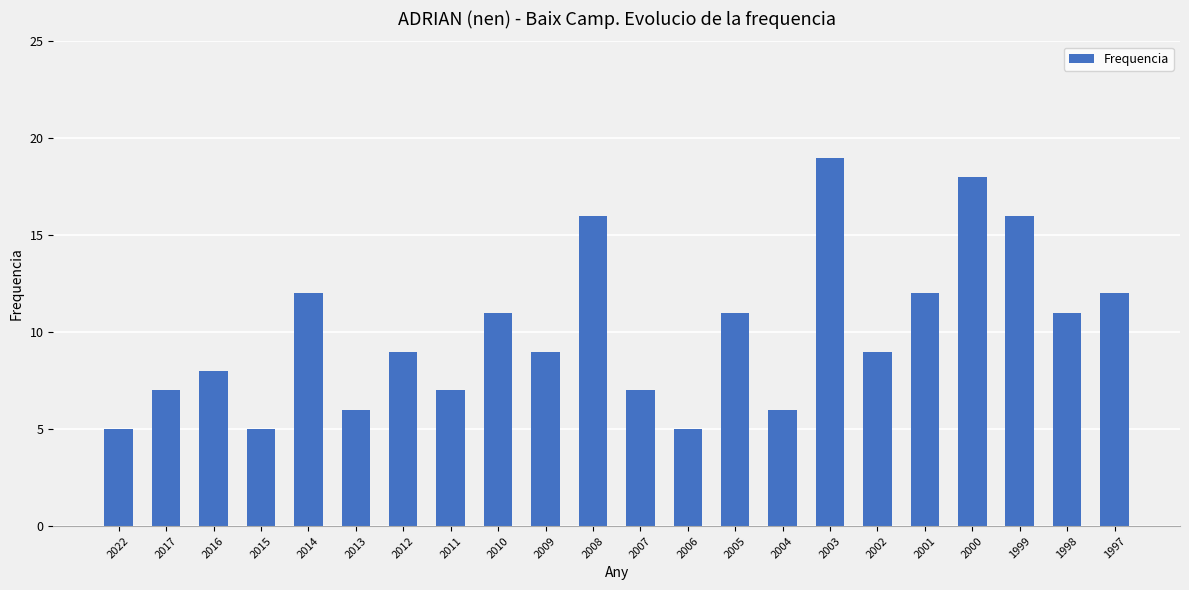

What is the smallest value displayed?

5